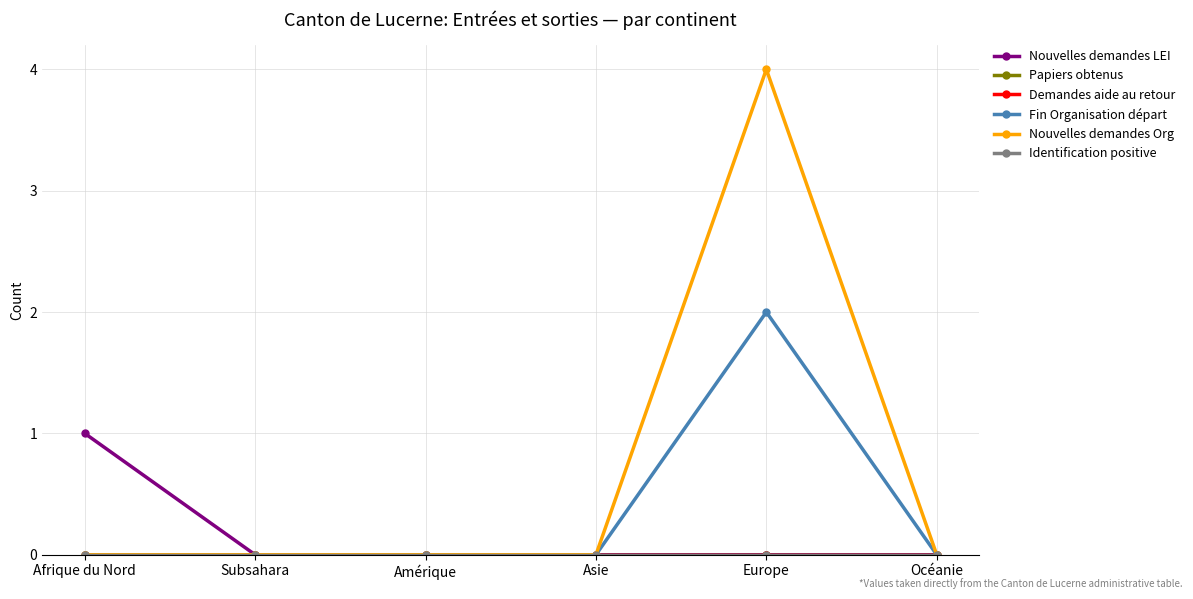

How many lines are shown in the chart?

6